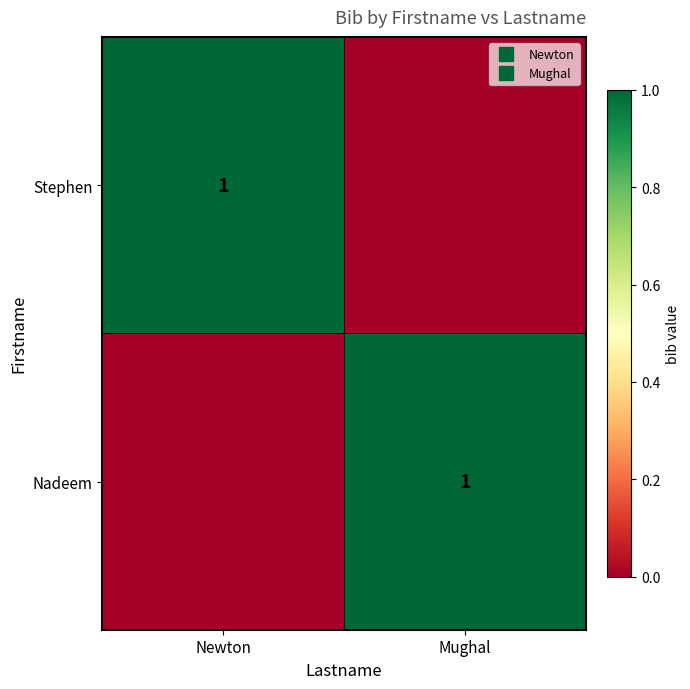

What is the difference between the highest and lowest values at Mughal?

1